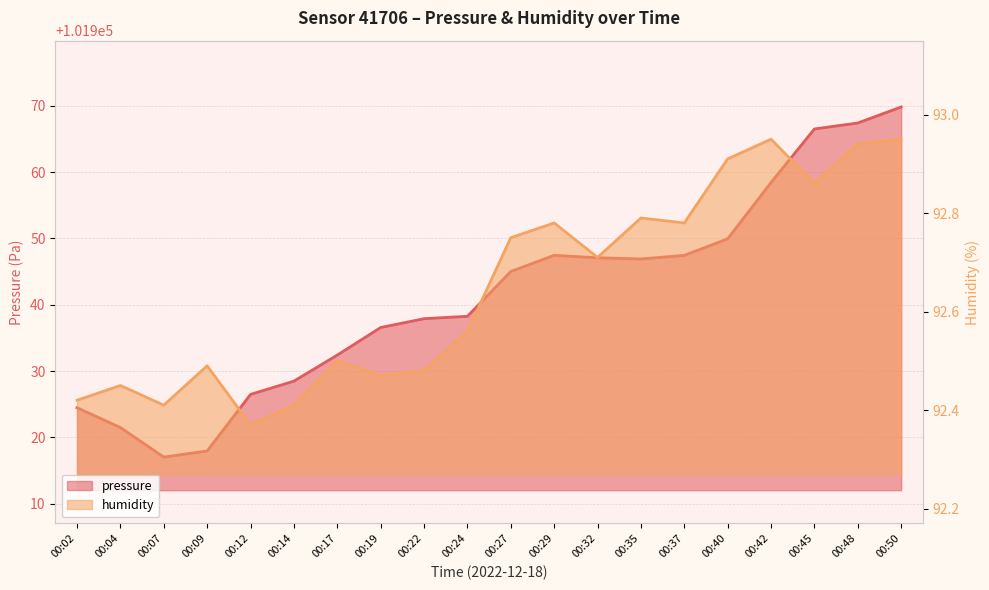

Reading left to right, extract all data points from this chart.

pressure: 101924.5	101921.5	101917.0	101917.9	101926.5	101928.5	101932.4	101936.6	101937.9	101938.3	101945.0	101947.5	101947.1	101946.9	101947.4	101949.9	101958.4	101966.5	101967.4	101969.8
humidity: 92.4	92.5	92.4	92.5	92.4	92.4	92.5	92.5	92.5	92.6	92.8	92.8	92.7	92.8	92.8	92.9	93.0	92.9	92.9	93.0